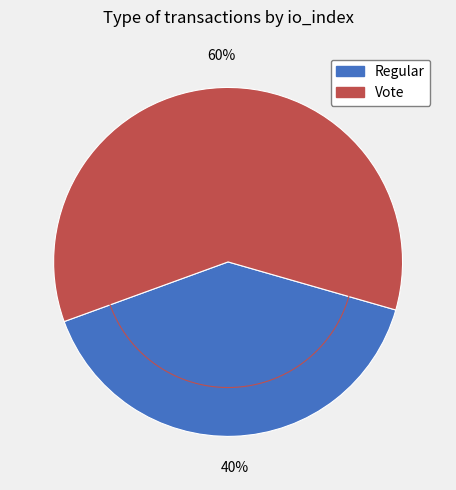

Is there a majority slice in this chart?

Yes